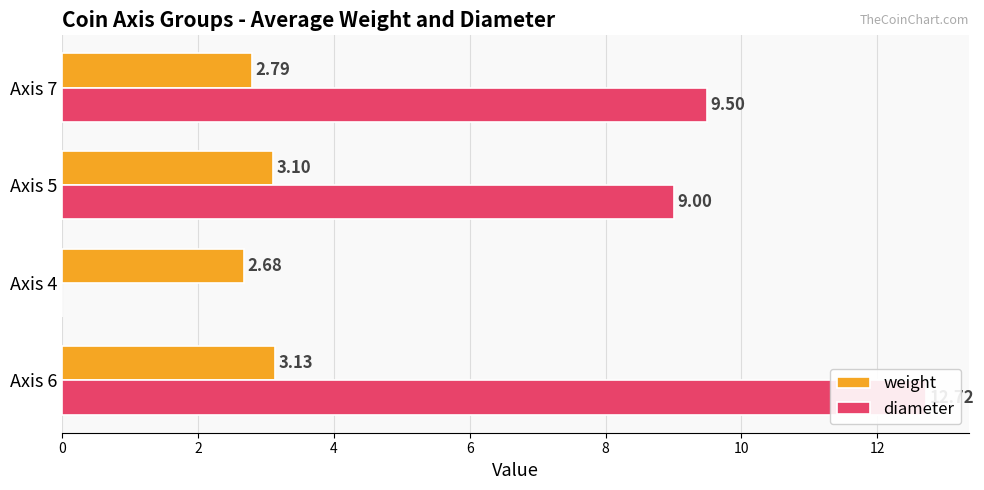

Are the bars grouped side by side (vs. stacked)?

Yes